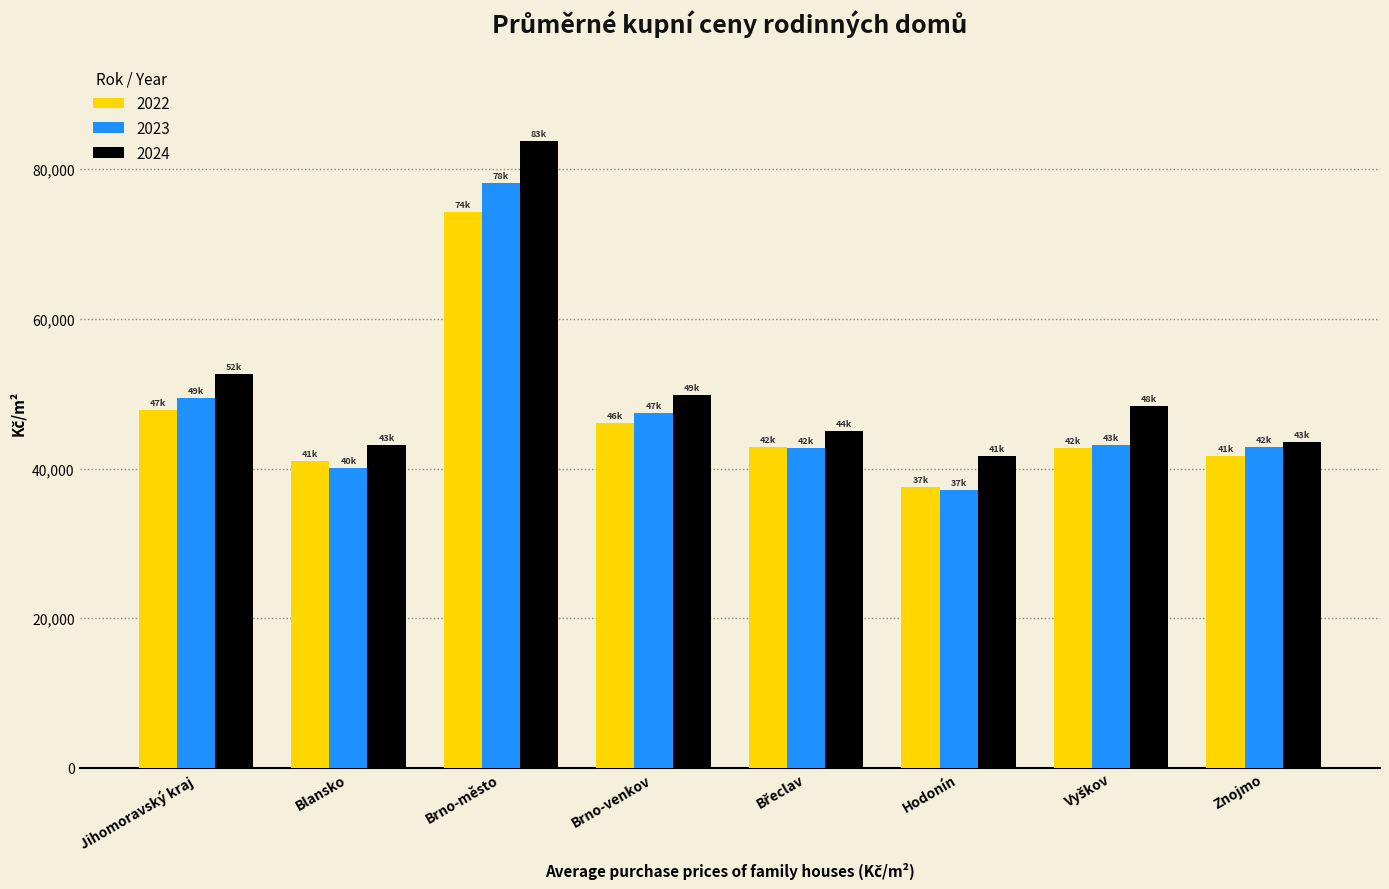

How many bars are there in each group?

3